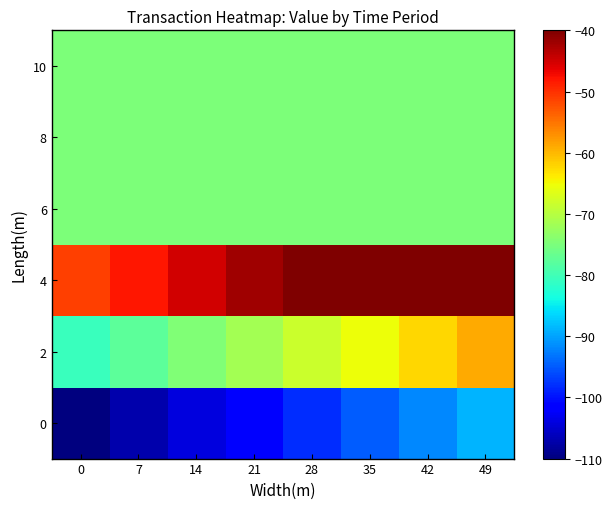

How many data points does each series have?

8